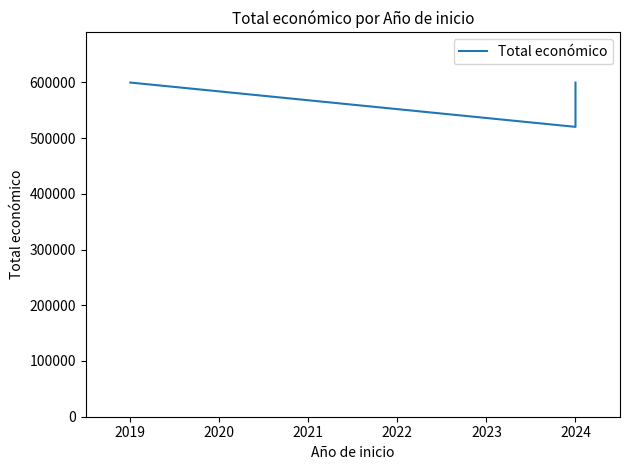

What is the minimum value shown in the chart?

520062